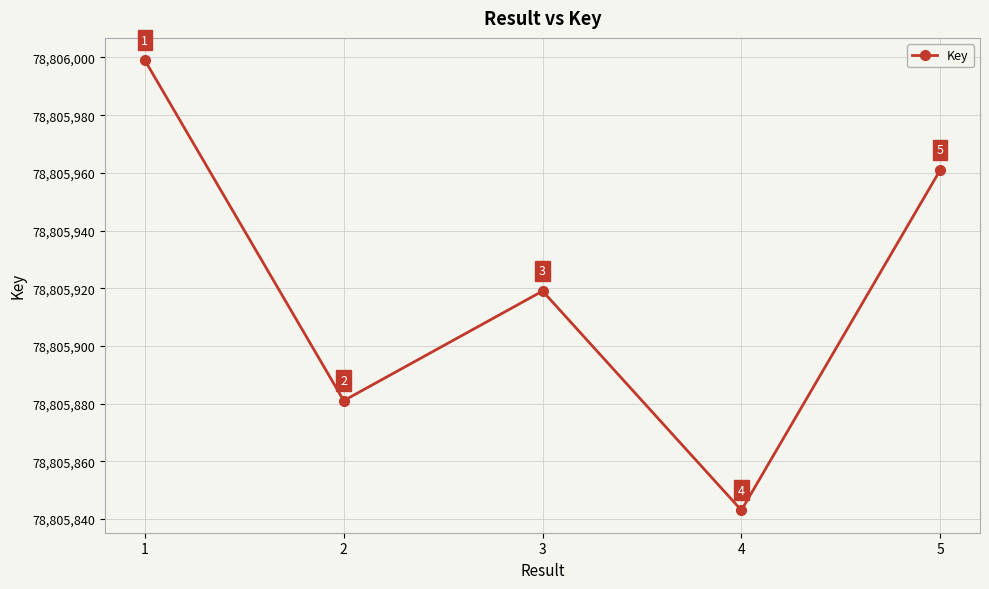

List the labels in order of value, largest first.

1, 5, 3, 2, 4